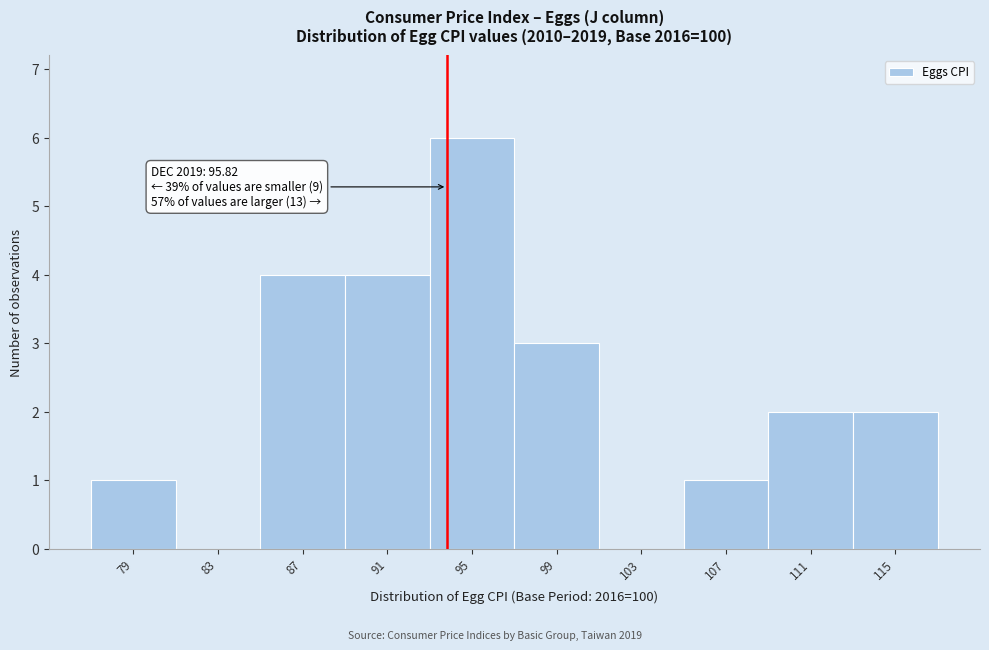

Reading left to right, transcribe all the data shown in this chart.

79=1	83=0	87=4	91=4	95=6	99=3	103=0	107=1	111=2	115=2